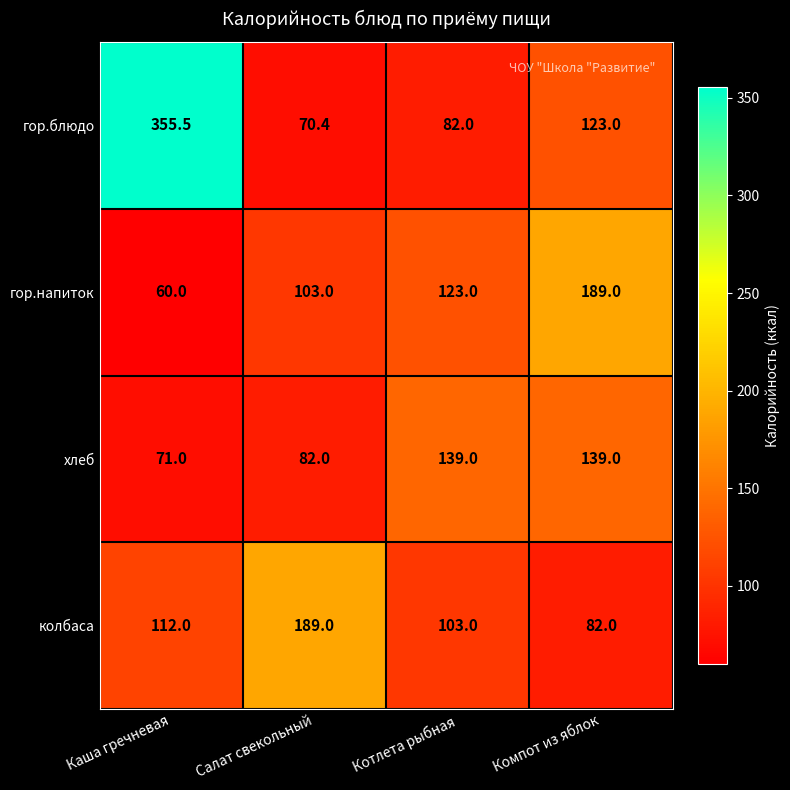

Which series changed the most between Салат свекольный and Котлета рыбная?

колбаса